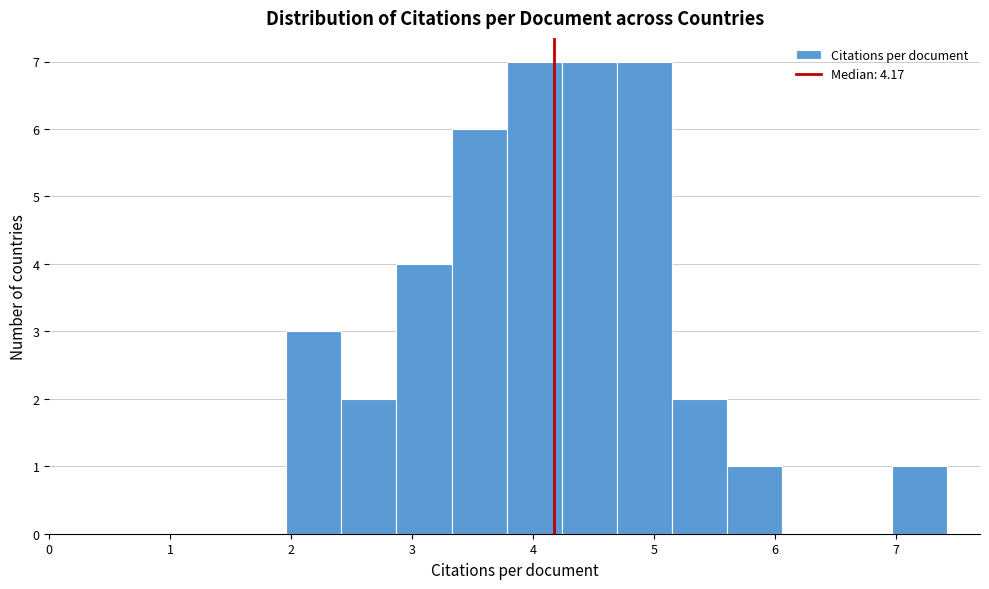

Reading left to right, list every bar in this chart as the range it spans on the x-axis followed by its height. Neither the bar edges nor the heights are printed on the chart, so give them approximately, as read against the axes.

2.0 to 2.4: 3
2.4 to 2.9: 2
2.9 to 3.3: 4
3.3 to 3.8: 6
3.8 to 4.2: 7
4.2 to 4.7: 7
4.7 to 5.1: 7
5.1 to 5.6: 2
5.6 to 6.1: 1
6.1 to 6.5: 0
6.5 to 7.0: 0
7.0 to 7.4: 1